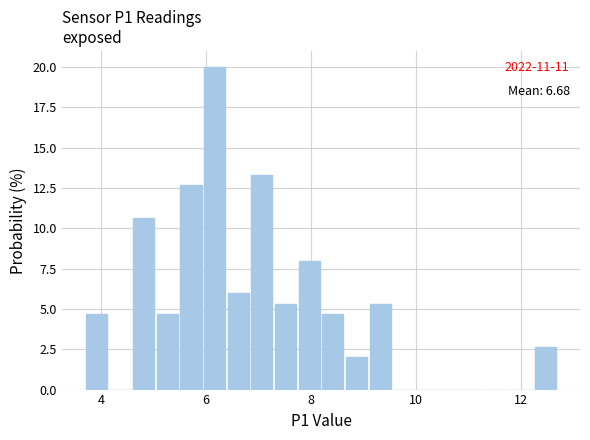

Read against the x-axis, roughly where is the centre of the tallest bar?

6.2